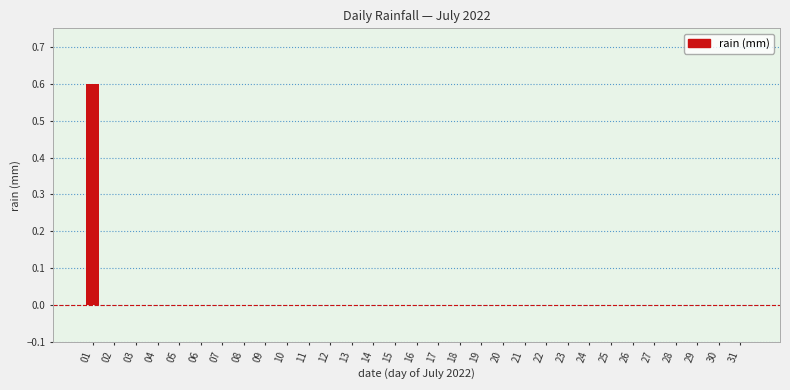

What is the sum of all values?

0.6